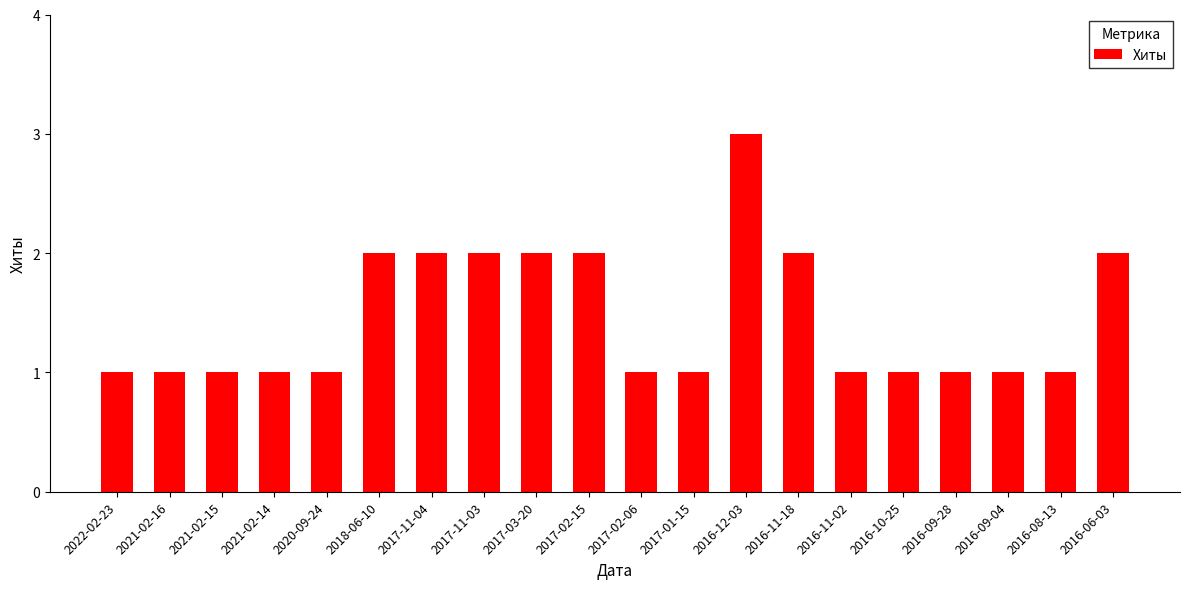

What is the sum of the values at 2021-02-15 and 2016-09-28?

2